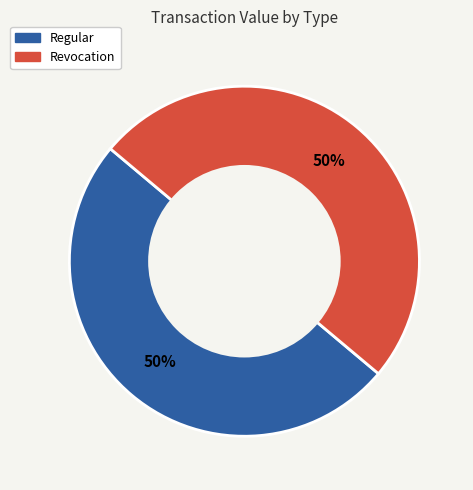

What is the ratio of the value at Regular to the value at Revocation?

1.0